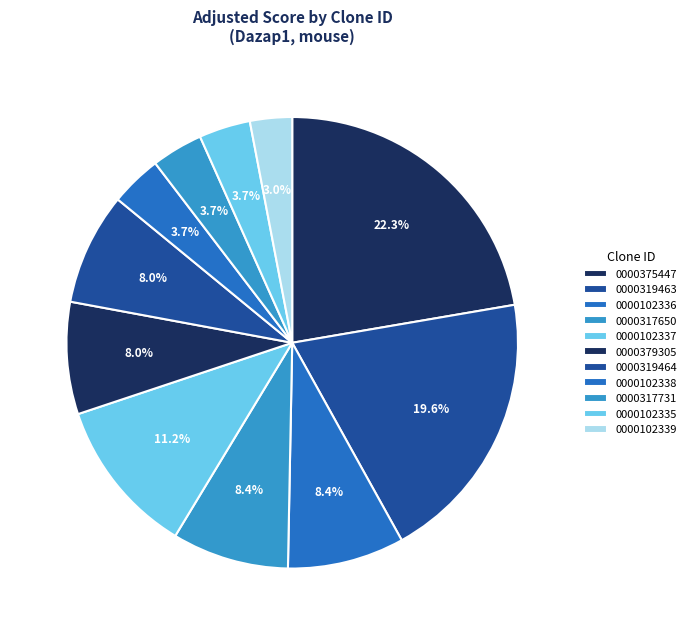

How many slices are in this pie chart?

11